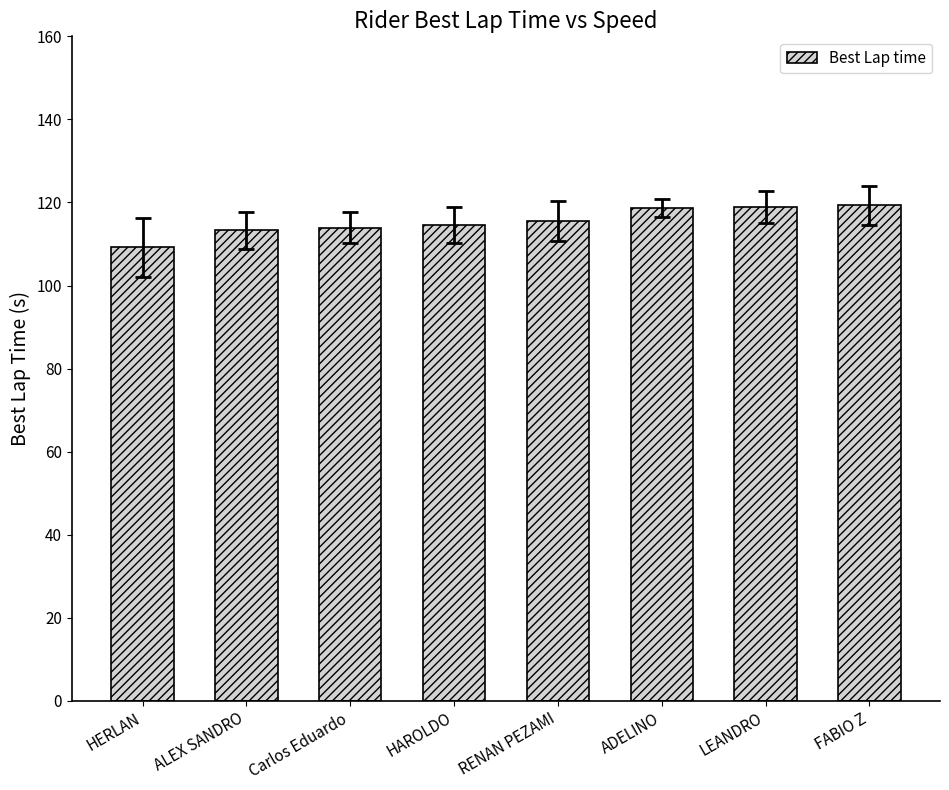

How many distinct data groups are displayed?

1